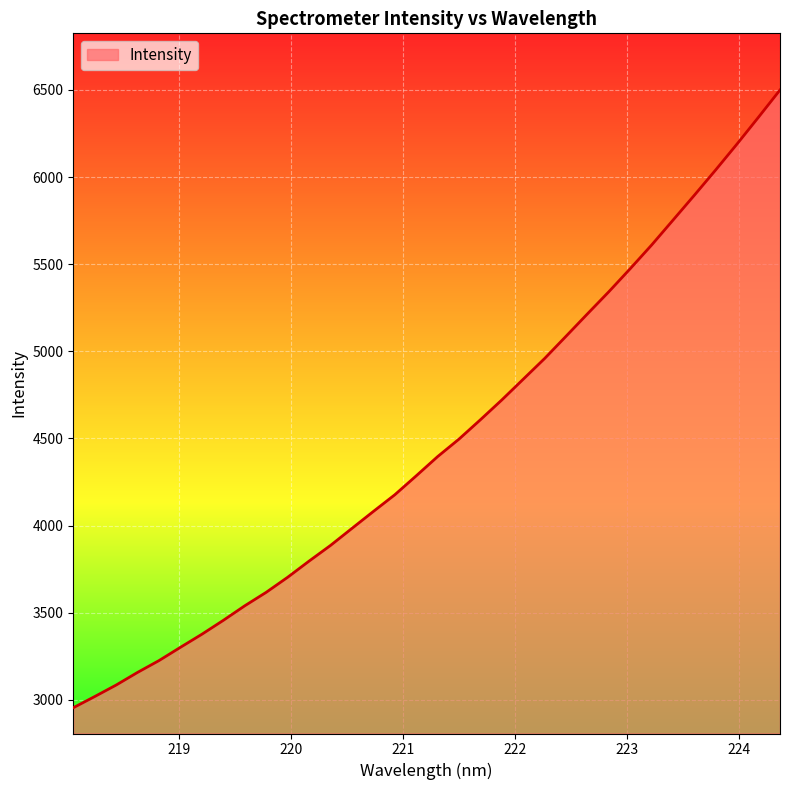

What is the smallest value displayed?

2955.2